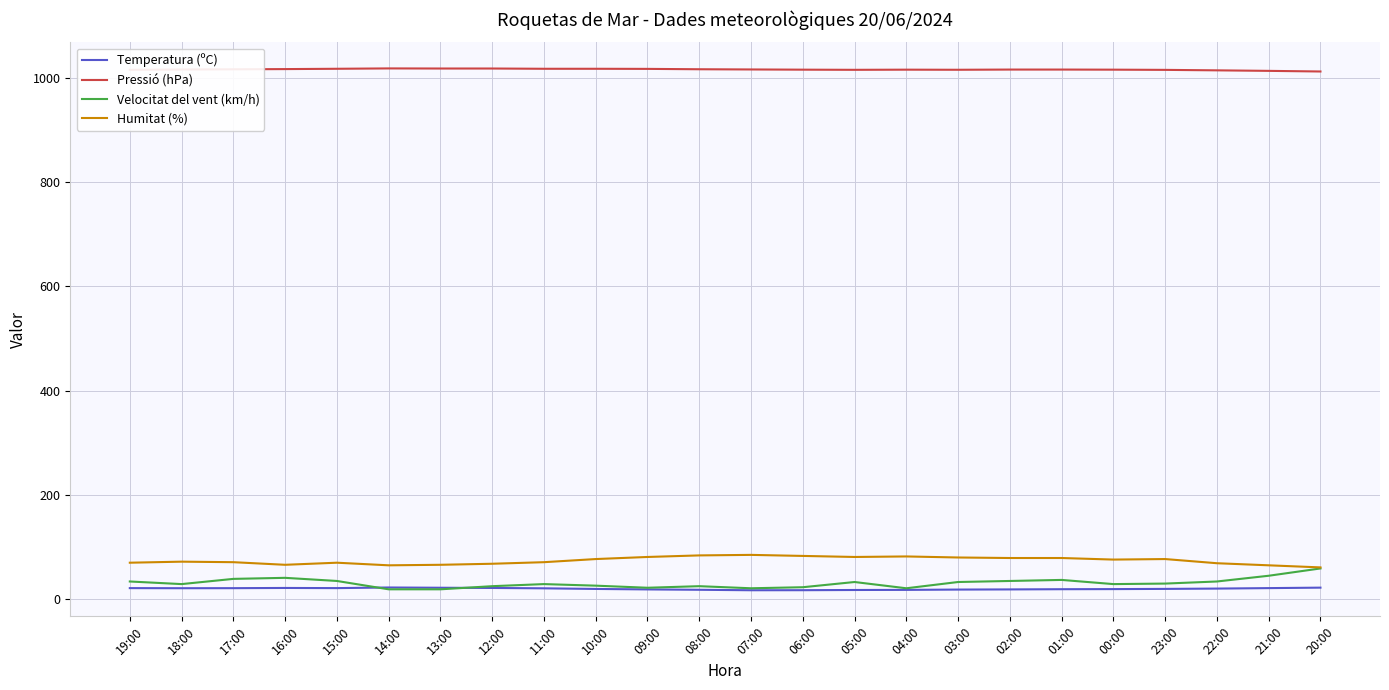

What is the maximum value shown in the chart?

1017.5